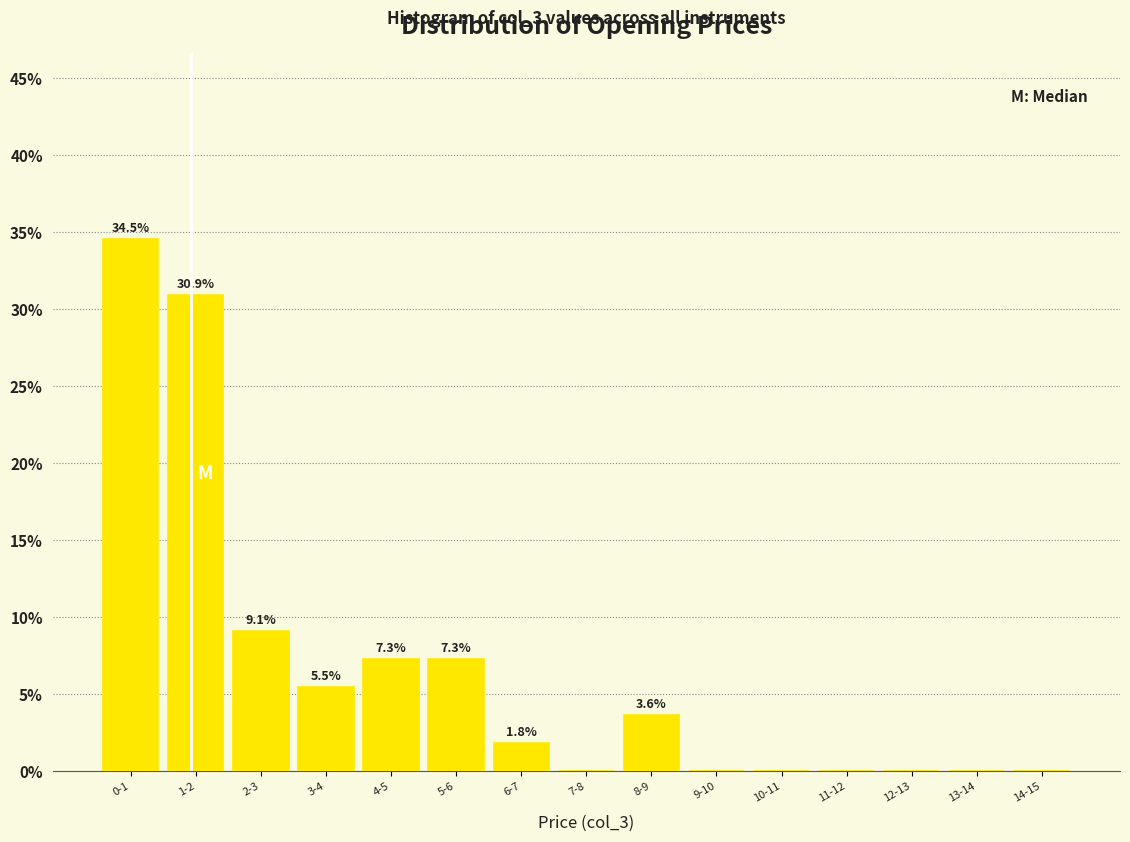

Reading left to right, list all the values displayed in this chart.

0-1=34.5	1-2=30.9	2-3=9.1	3-4=5.5	4-5=7.3	5-6=7.3	6-7=1.8	7-8=0.0	8-9=3.6	9-10=0.0	10-11=0.0	11-12=0.0	12-13=0.0	13-14=0.0	14-15=0.0